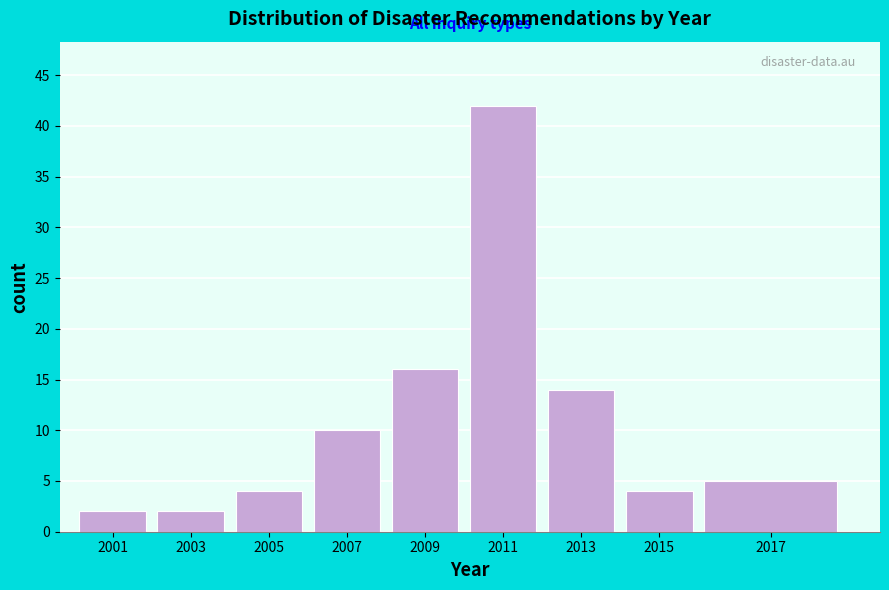

Reading left to right, what are all the values shown in this chart?

2001=2	2003=2	2005=4	2007=10	2009=16	2011=42	2013=14	2015=4	2017=5